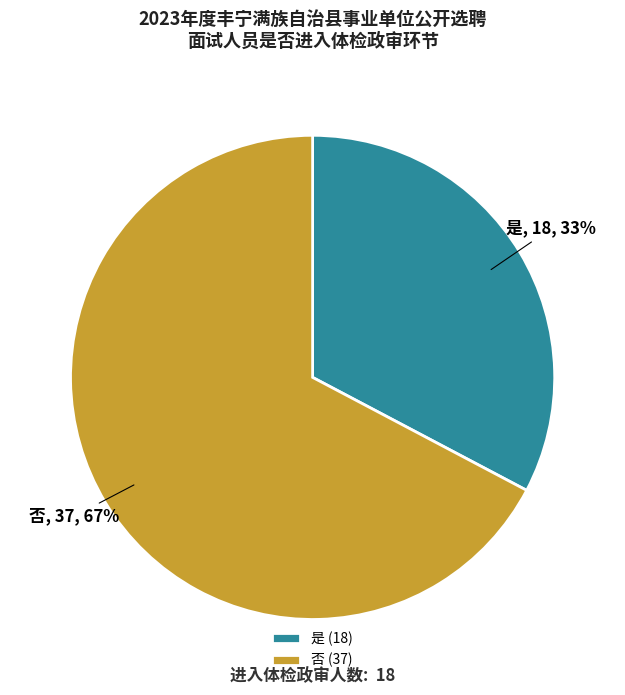

To the nearest percent, what is the combined percentage of 是 and 否?

100%